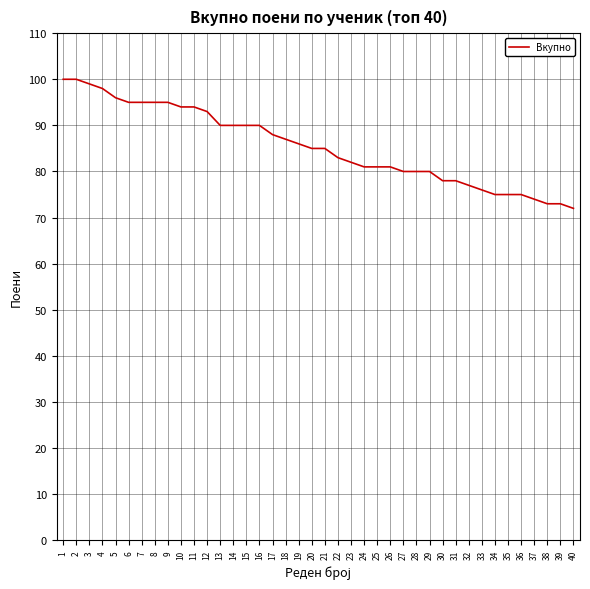

Approximately how many times larger is the value at 24 compared to 36?

1.1